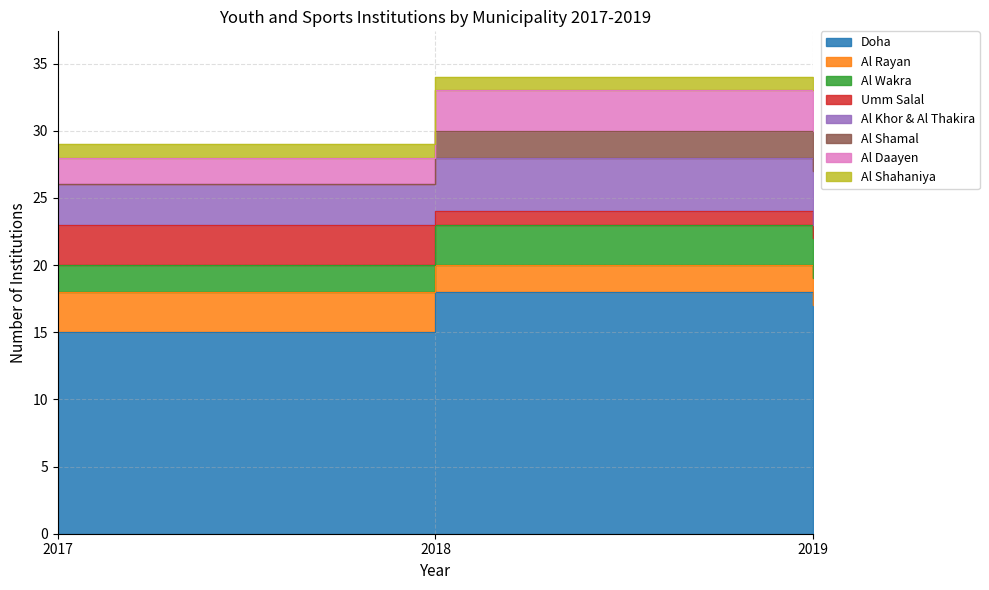

The Al Rayan series shows 33 at 2018. True or false?

True